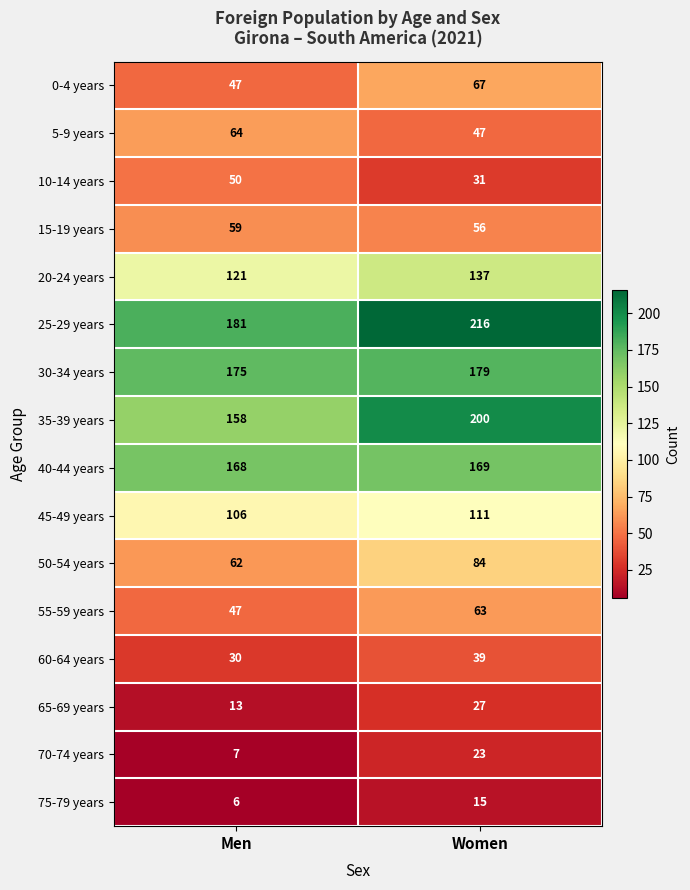

The value of 15-19 years at Men is 59. True or false?

True